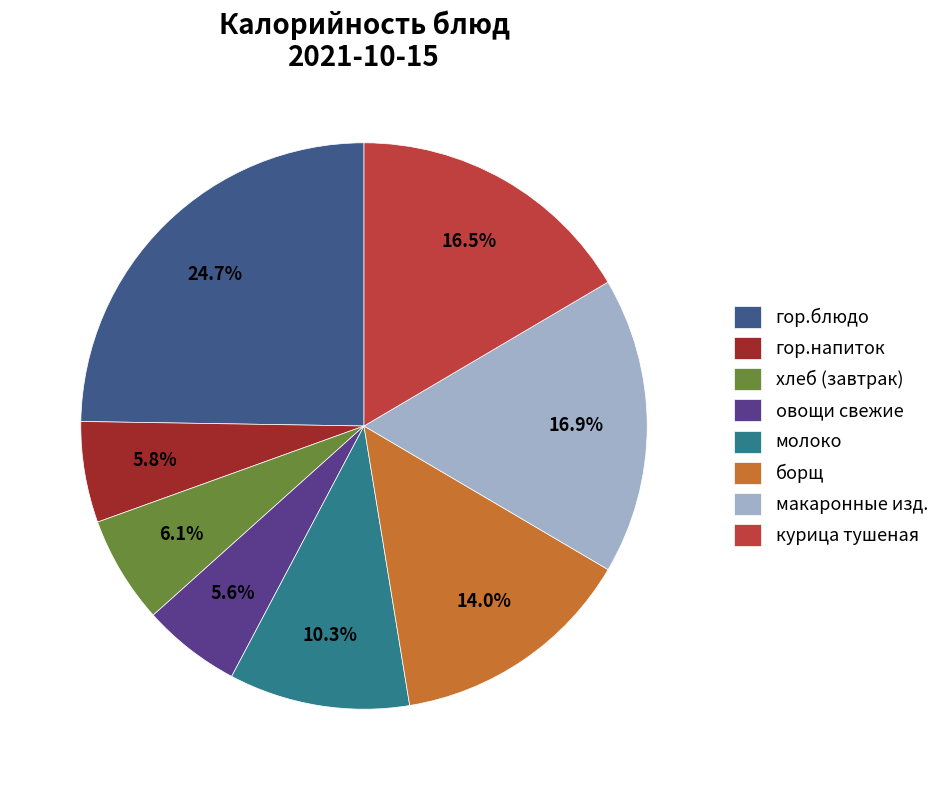

To the nearest percent, what is the average slice percentage?

12%